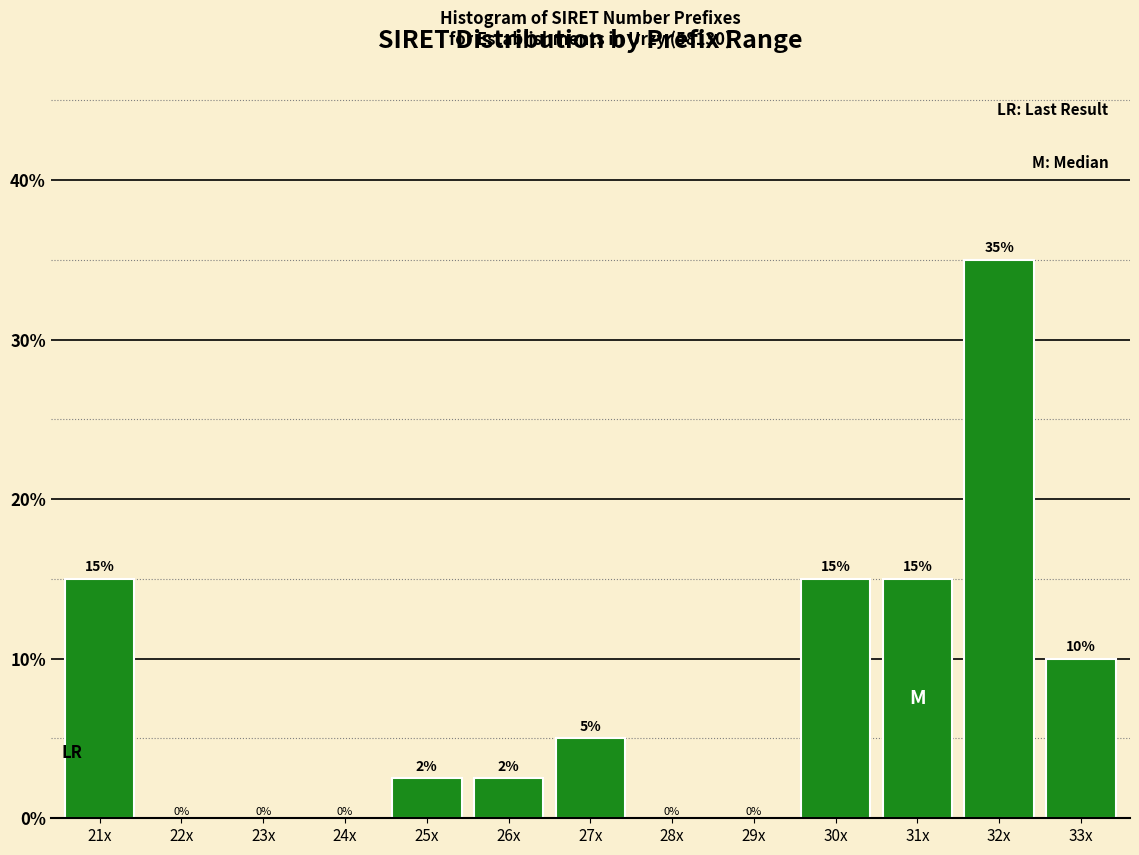

What is the sum of the values at 22x and 31x?

15.0